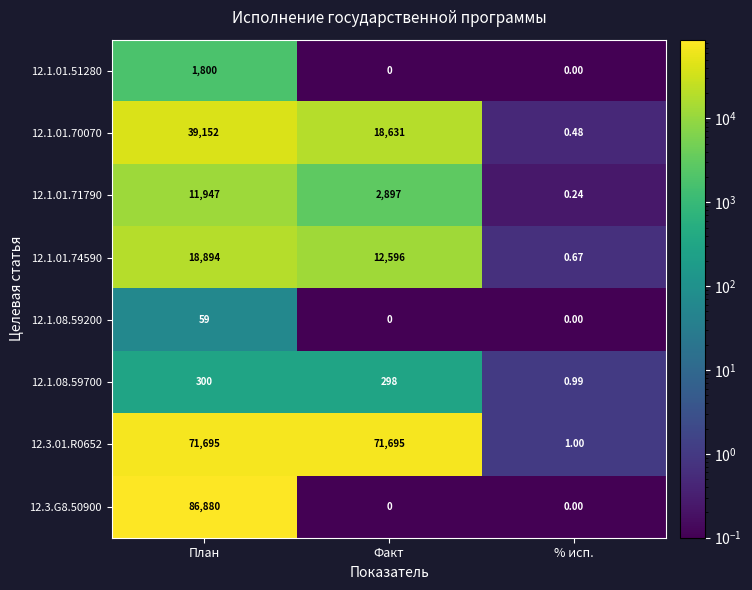

Is the value of 12.1.01.51280 at План greater than the value of 12.1.01.74590 at План?

No